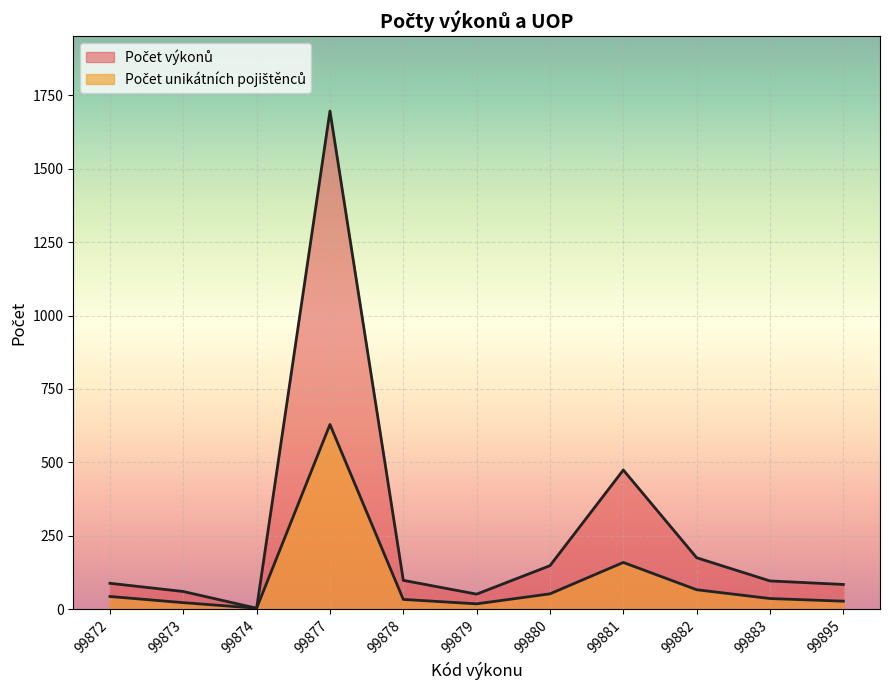

The Počet unikátních pojištěnců series shows 9 at 99873. True or false?

False